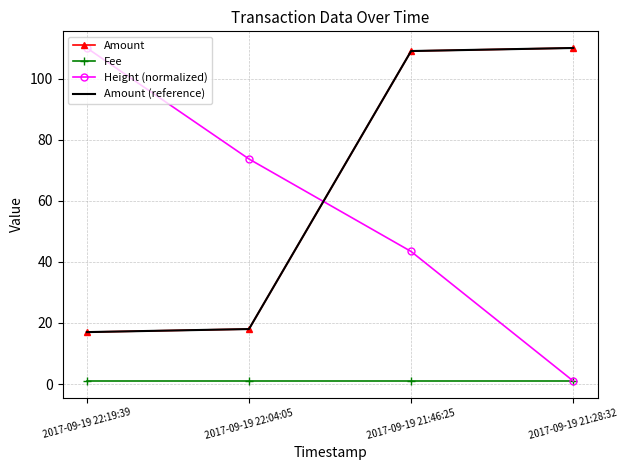

Which category has the lowest value across all series?

2017-09-19 22:19:39